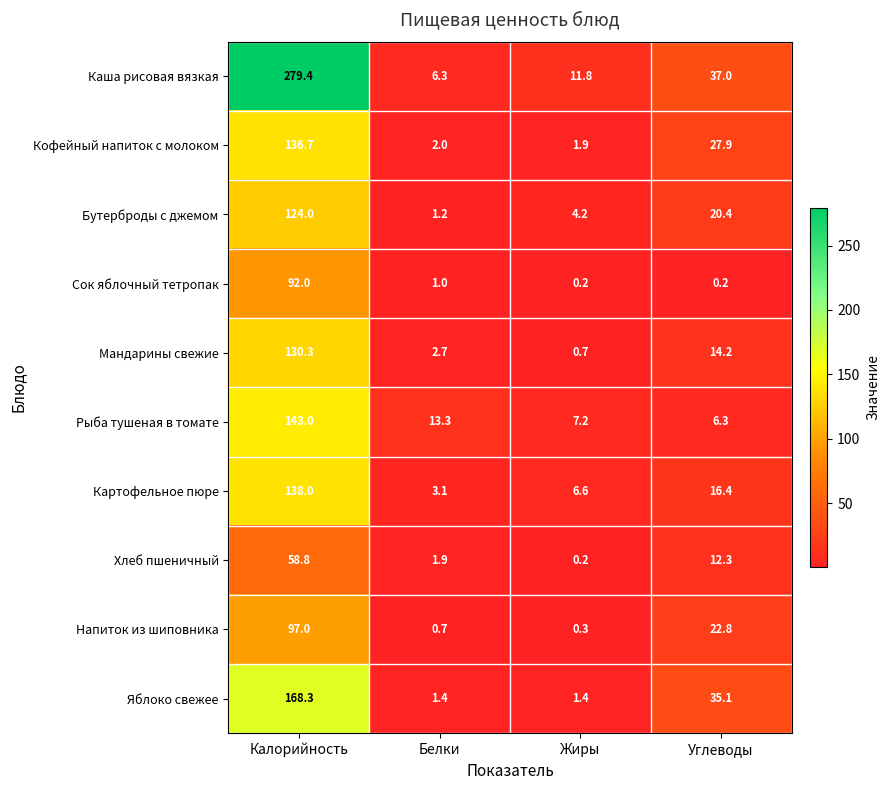

Rank the series at Белки from lowest to highest value.

Напиток из шиповника, Сок яблочный тетропак, Бутерброды с джемом, Яблоко свежее, Хлеб пшеничный, Кофейный напиток с молоком, Мандарины свежие, Картофельное пюре, Каша рисовая вязкая, Рыба тушеная в томате